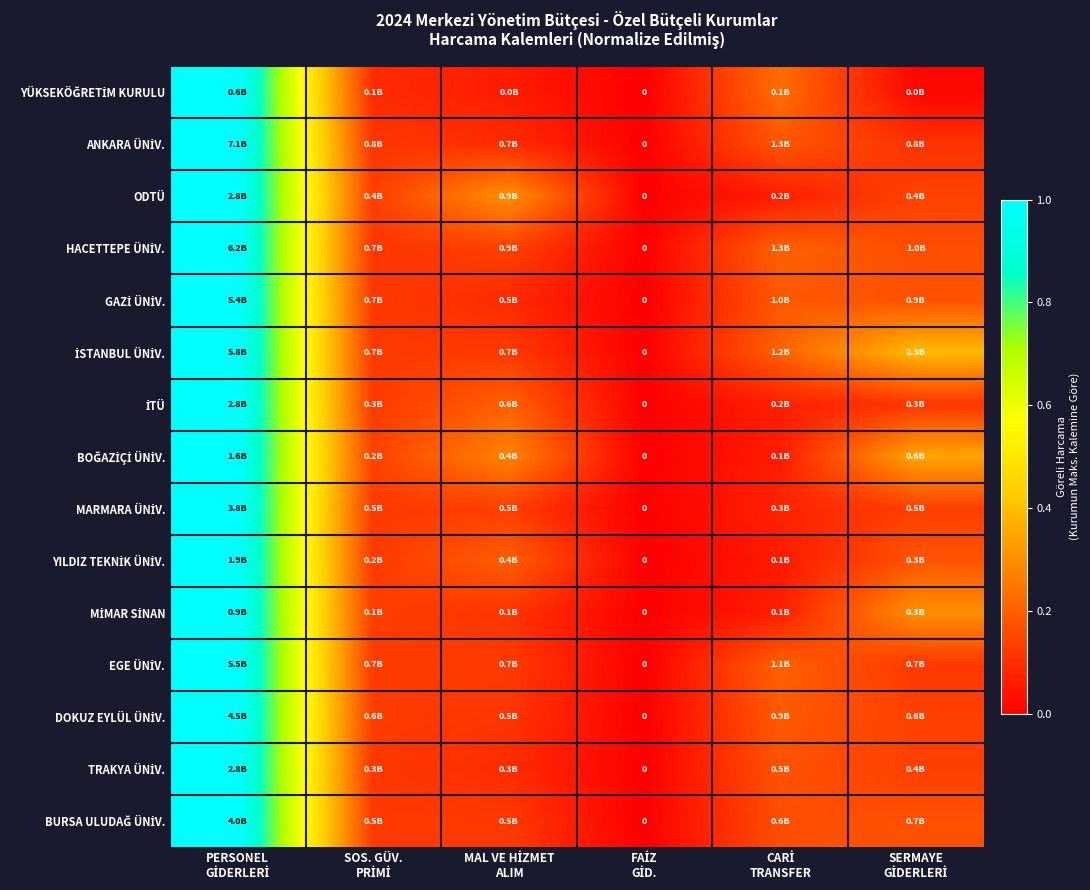

What is the difference between the highest and lowest values at MAL VE HİZMET
ALIM?

0.2